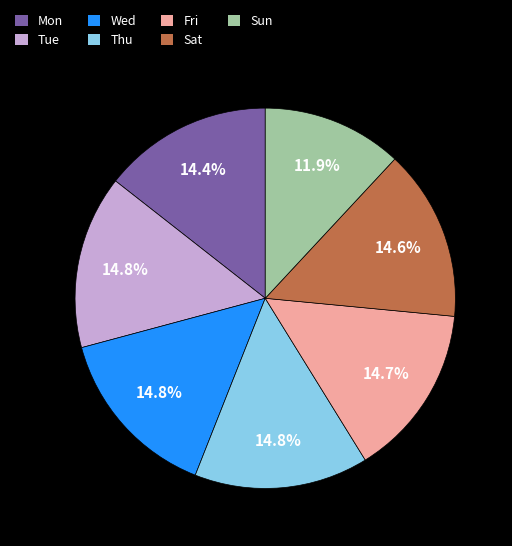

Is it true that Wed is 15% of the pie?

True